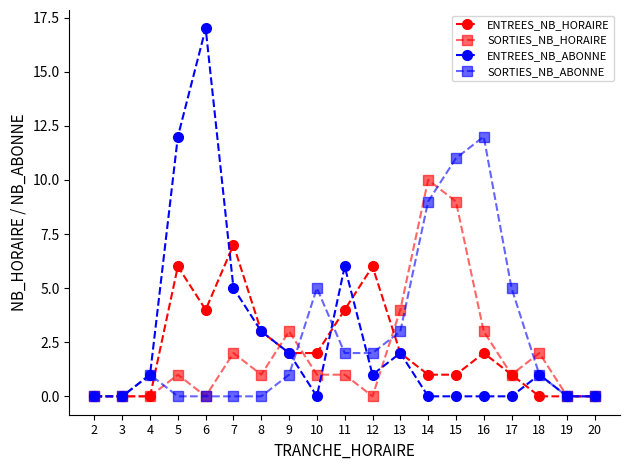

Reading left to right, transcribe all the data shown in this chart.

ENTREES_NB_HORAIRE: 0	0	0	6	4	7	3	2	2	4	6	2	1	1	2	1	0	0	0
SORTIES_NB_HORAIRE: 0	0	0	1	0	2	1	3	1	1	0	4	10	9	3	1	2	0	0
ENTREES_NB_ABONNE: 0	0	1	12	17	5	3	2	0	6	1	2	0	0	0	0	1	0	0
SORTIES_NB_ABONNE: 0	0	1	0	0	0	0	1	5	2	2	3	9	11	12	5	1	0	0